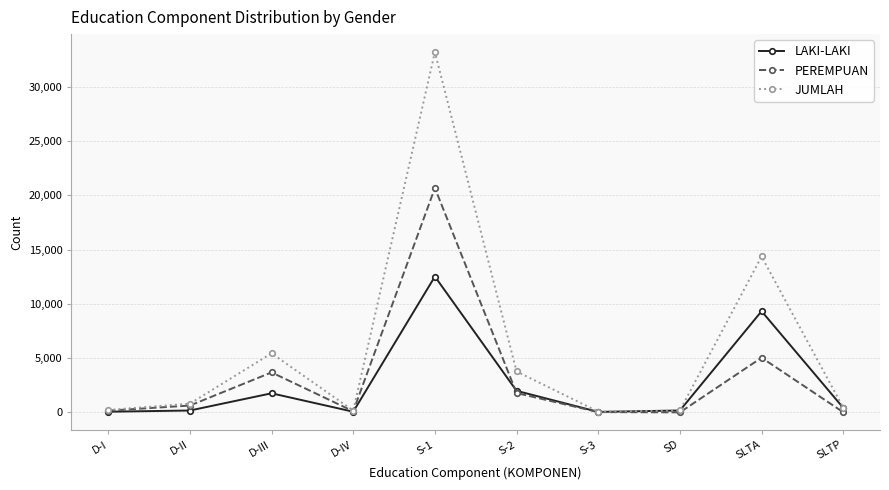

What is the difference between the second highest and minimum values in the LAKI-LAKI series?

9272